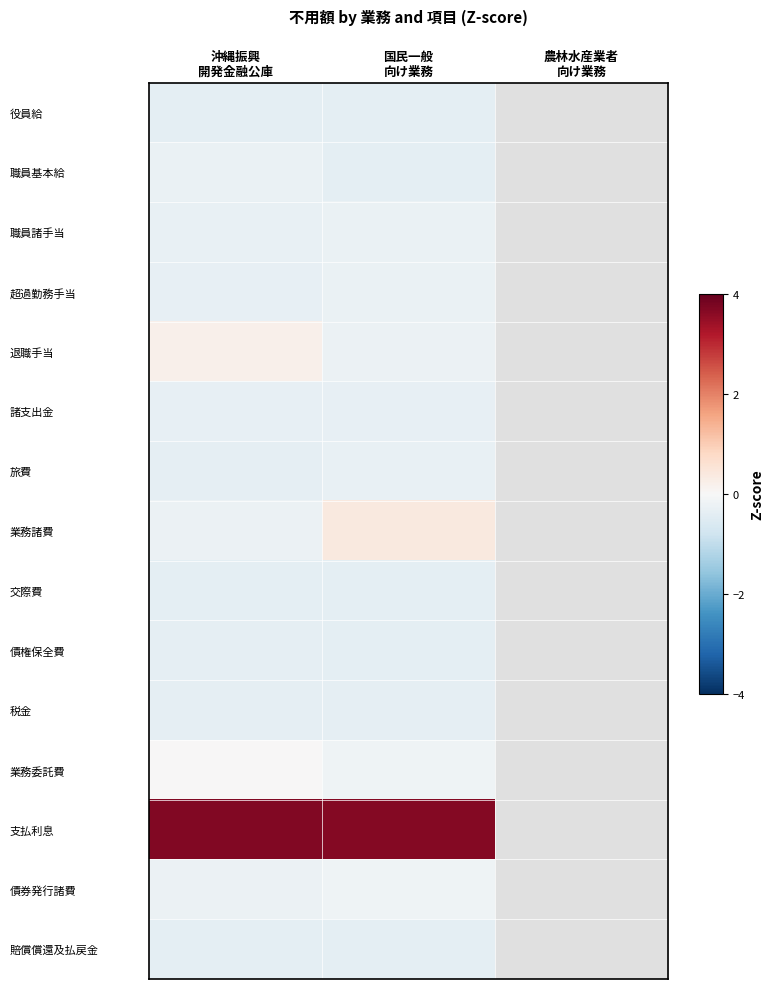

At 沖縄振興 開発金融公庫, list the series in order from largest to smallest.

支払利息, 退職手当, 業務委託費, 業務諸費, 債券発行諸費, 職員基本給, 職員諸手当, 諸支出金, 超過勤務手当, 債権保全費, 税金, 旅費, 役員給, 交際費, 賠償償還及払戻金